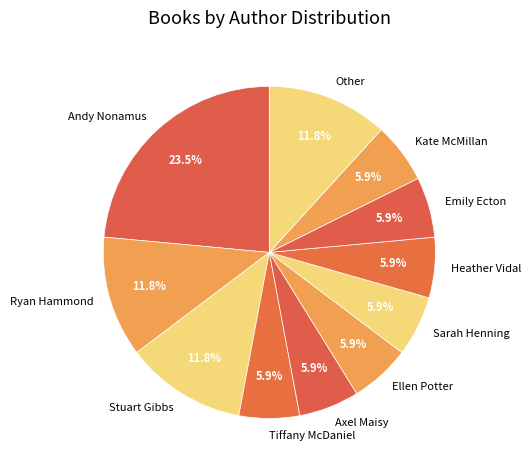

Is the sum of Ryan Hammond and Ellen Potter greater than half?

No